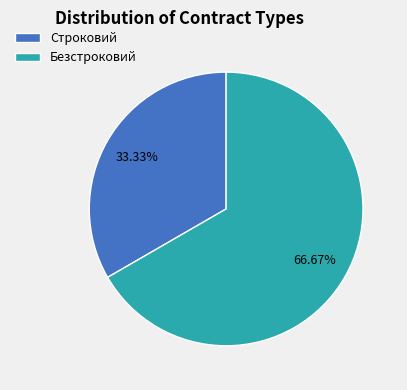

What is the largest slice in the pie chart?

Безстроковий